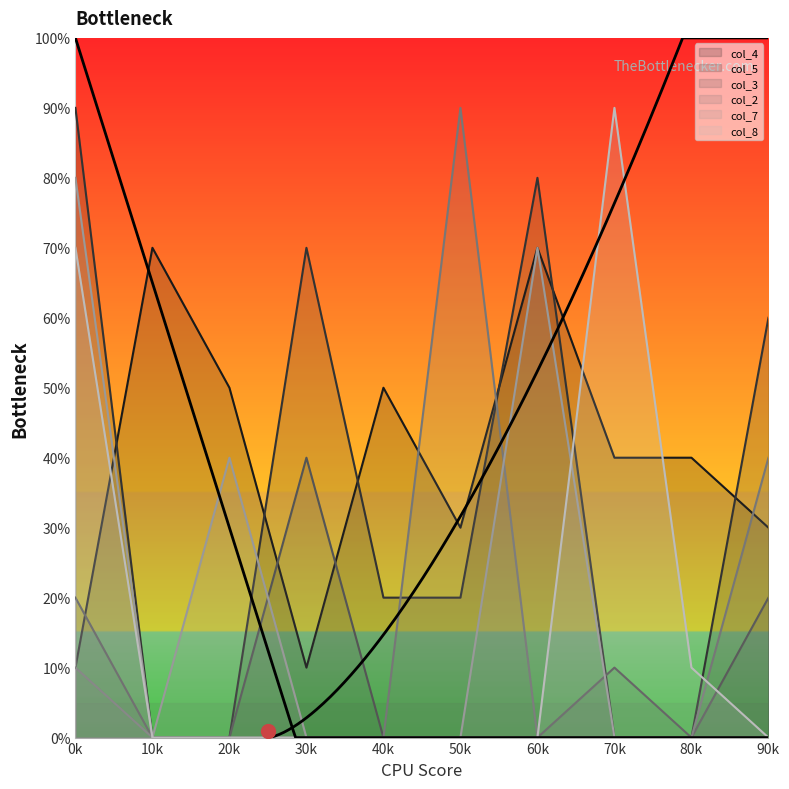

Which series has the widest spread of values?

col_5